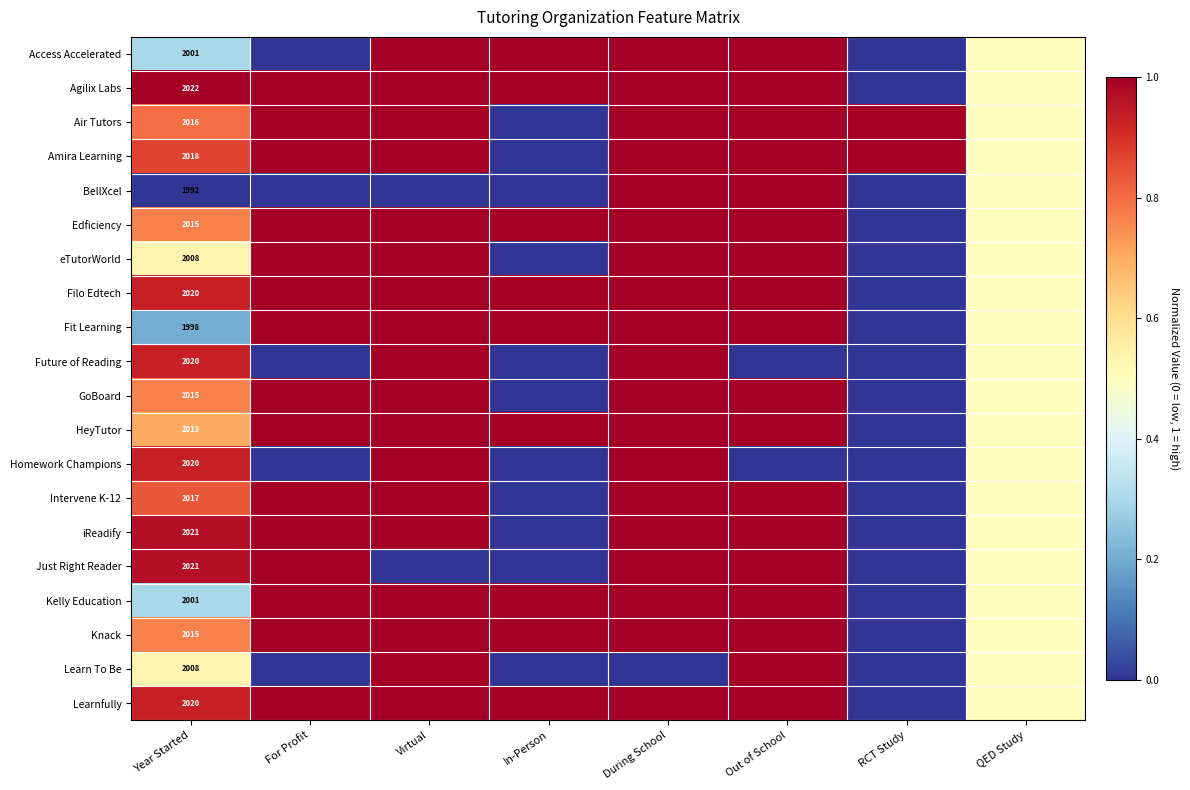

Is the value of Air Tutors at RCT Study greater than the value of Access Accelerated at Year Started?

Yes